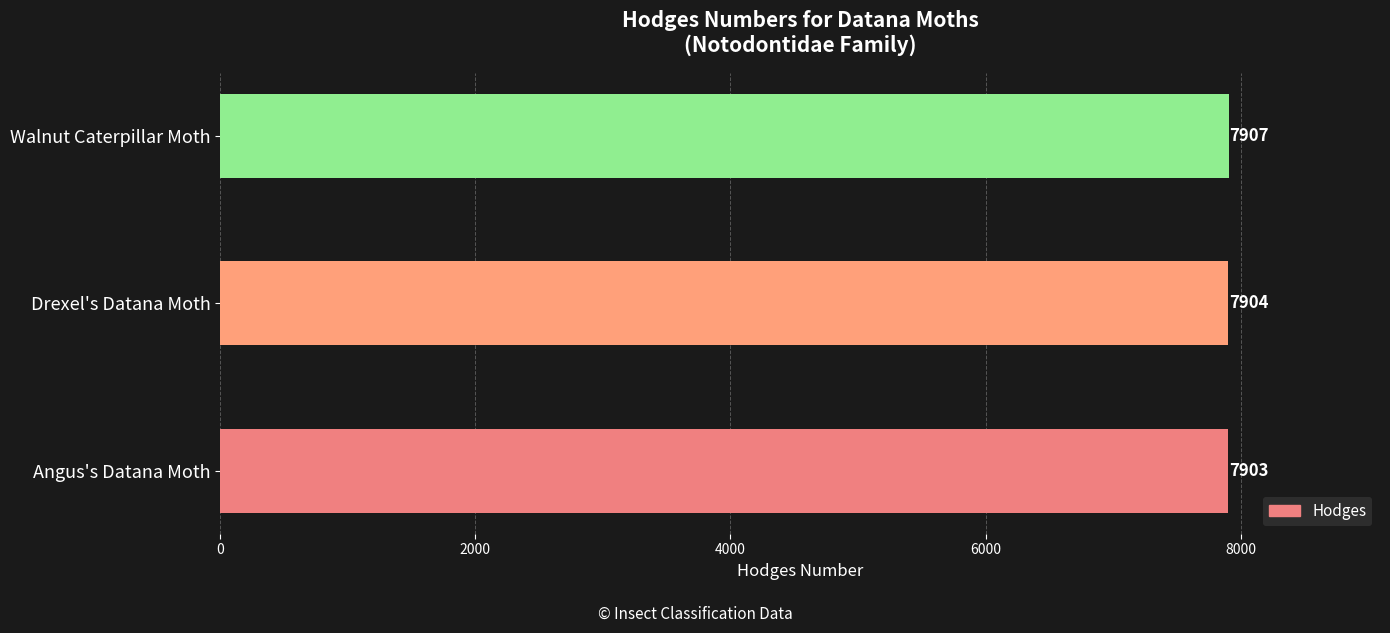

List the labels in order of value, largest first.

Walnut Caterpillar Moth, Drexel's Datana Moth, Angus's Datana Moth